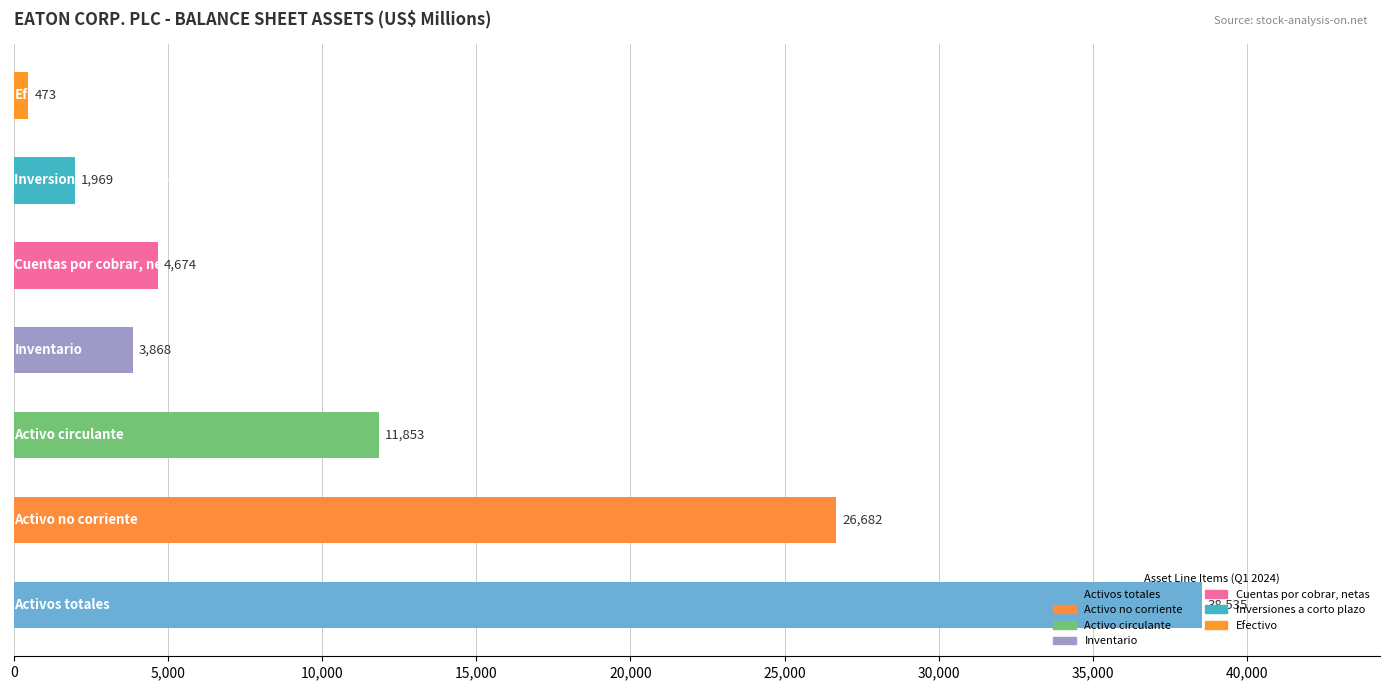

What is the difference between the maximum and minimum values?

38062